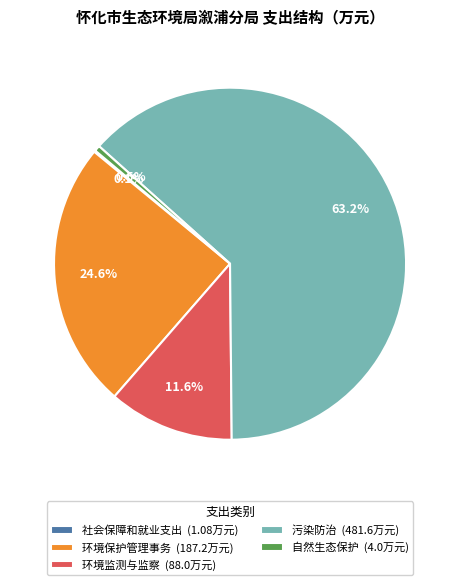

Is there any slice that represents more than half of the pie?

Yes